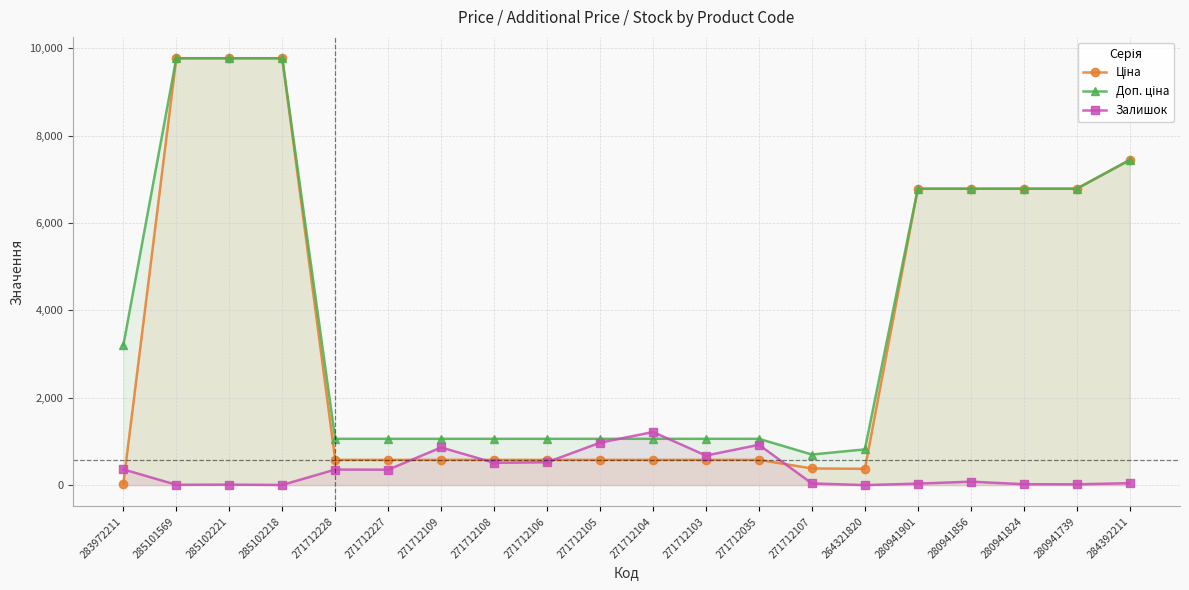

Where is the first local maximum for Залишок?

285102221